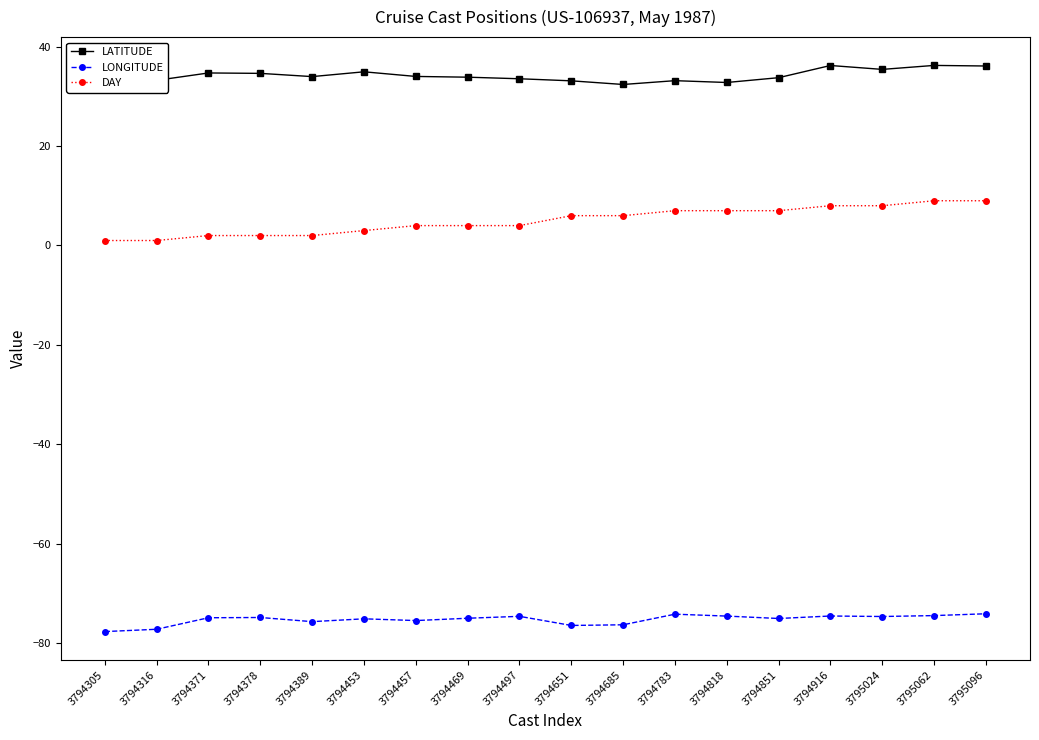

True or false: LATITUDE has more than 0 interior local peaks.

True